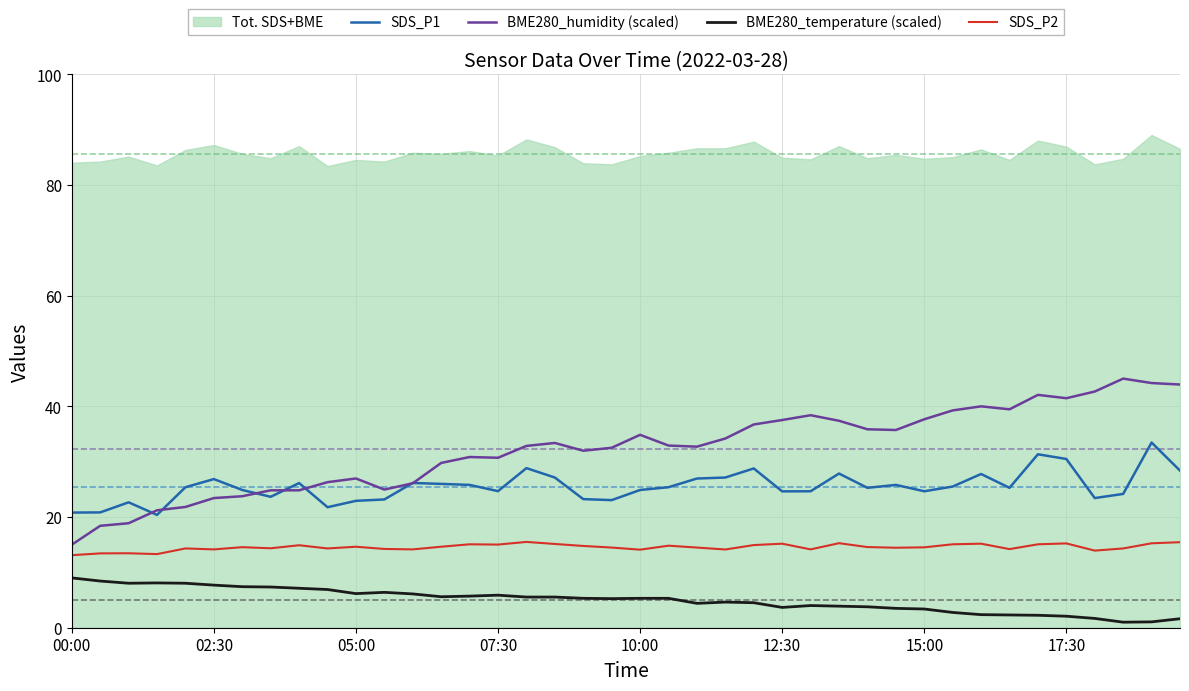

Which series has the widest spread of values?

BME280_humidity (scaled)